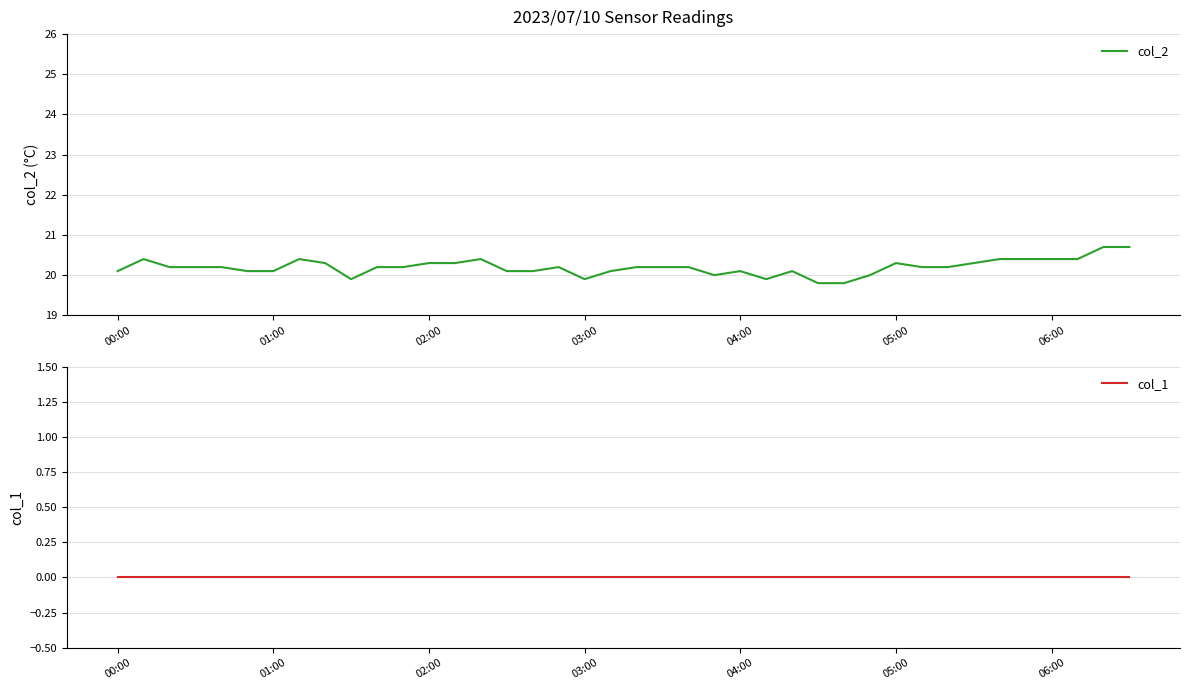

The col_2 series shows 12.8 at 04:00. True or false?

False